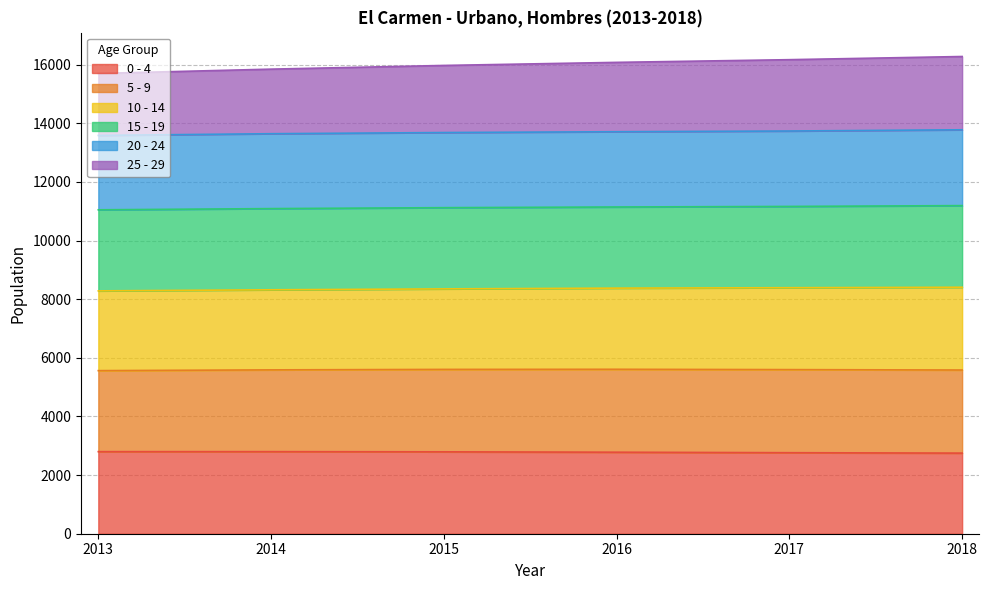

True or false: 0 - 4 has a value of 2800 at 2014.

True